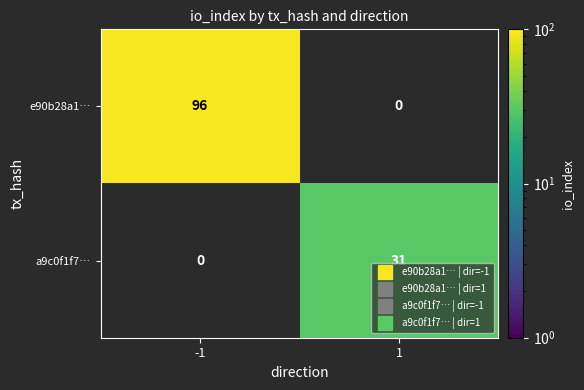

Read the e90b28a1… value at -1.

96.0